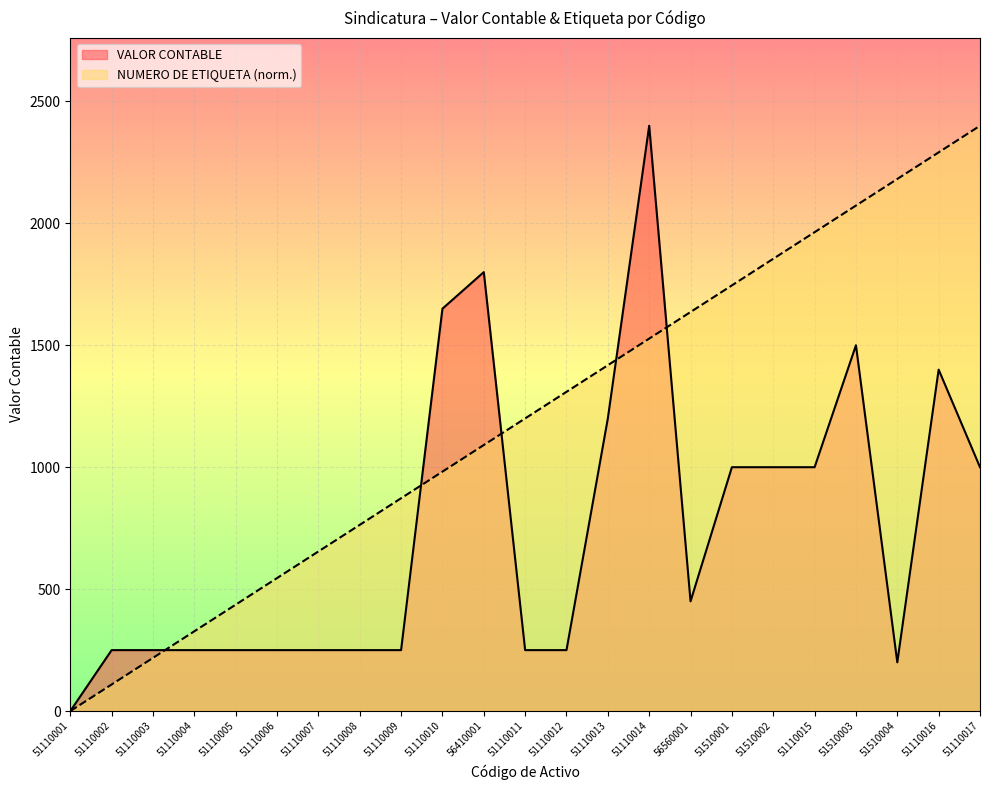

What is the total value across all series at 51110006?

795.5